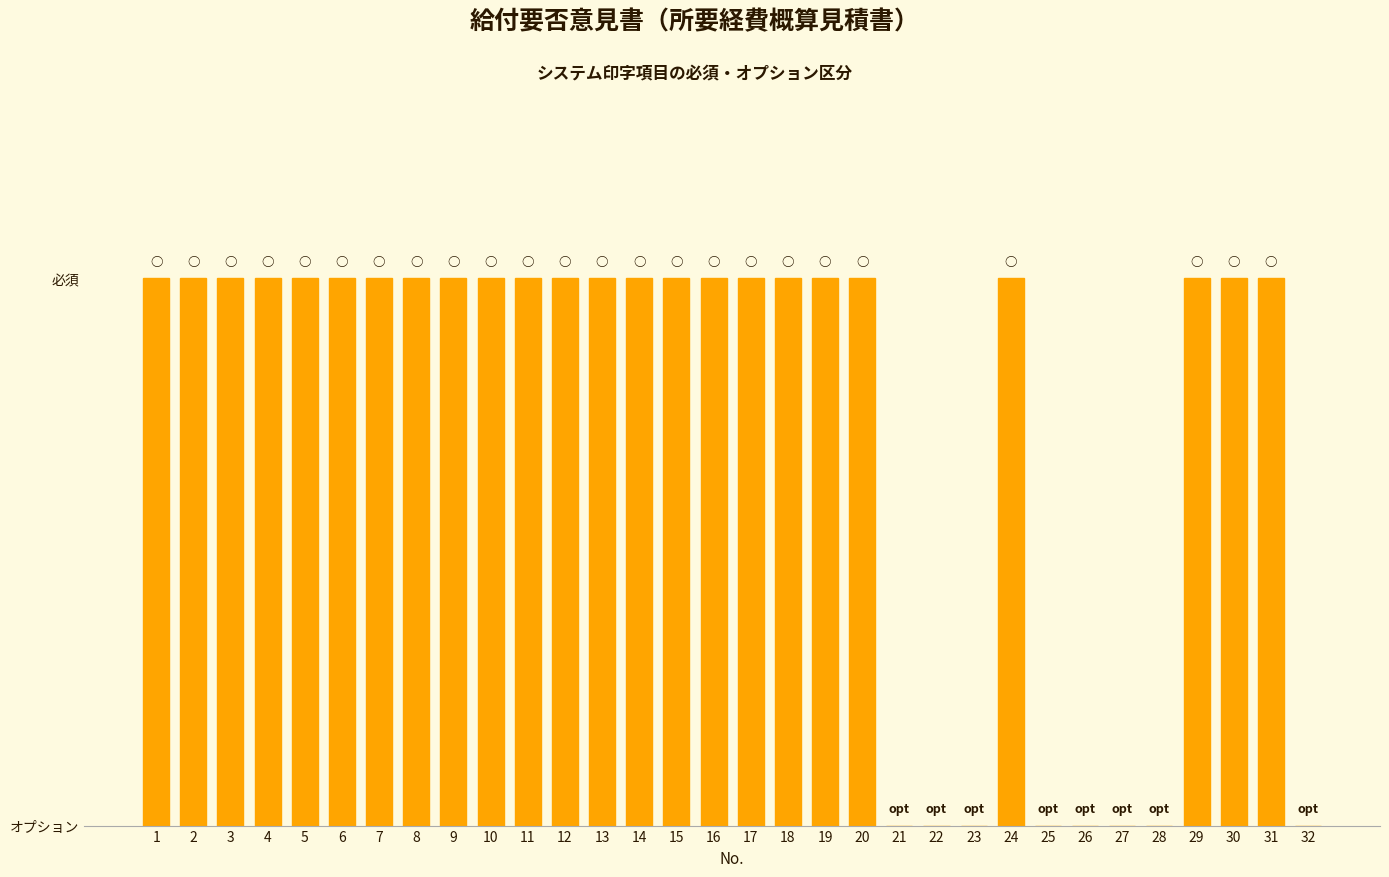

What is the value of the 14th bar from the left?

1